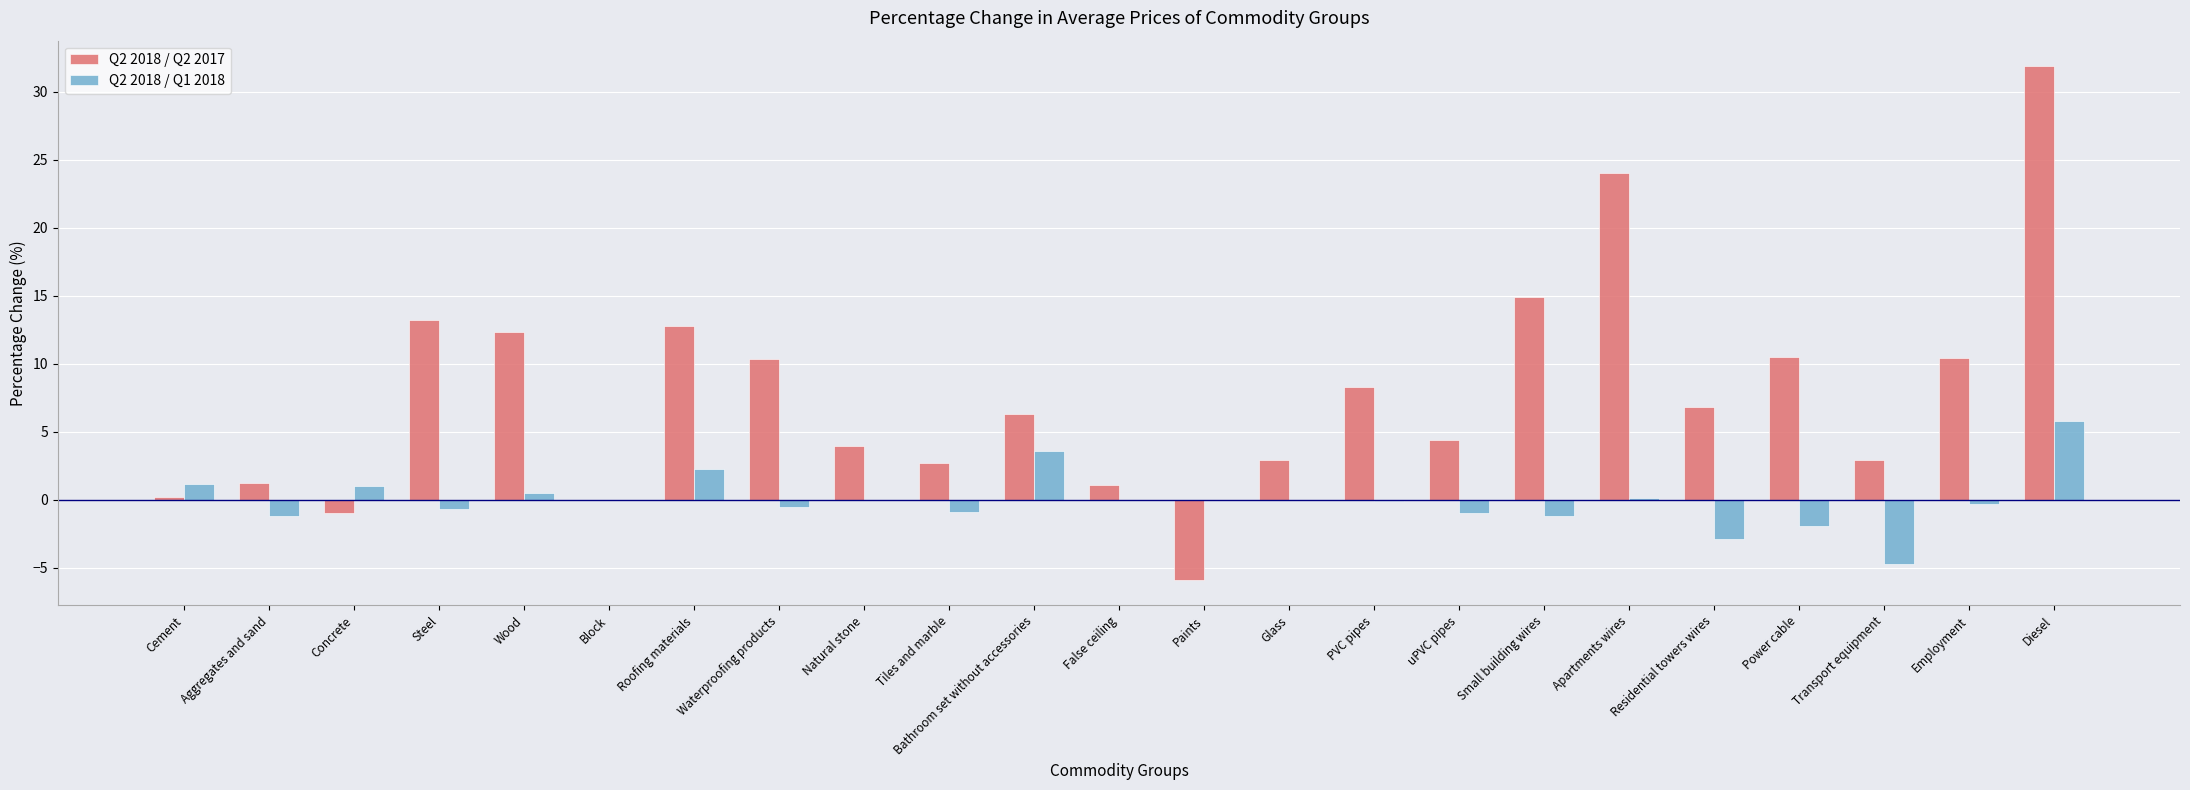

How many categories are shown in the chart?

23